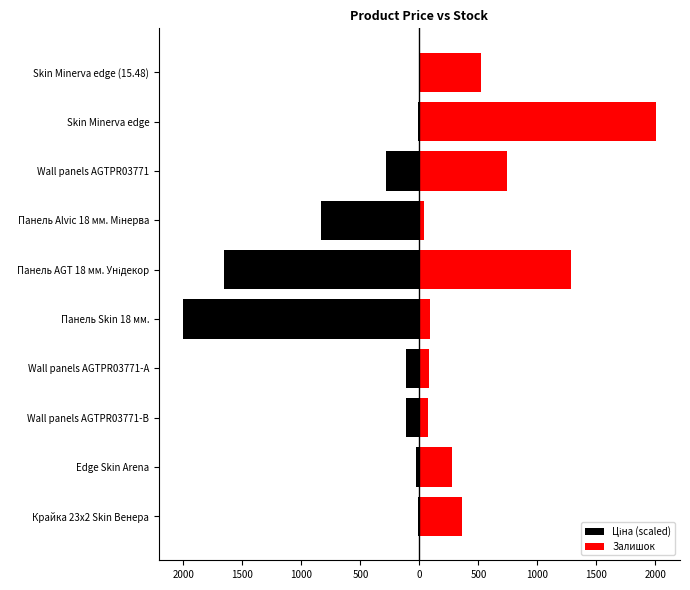

Reading left to right, list all the values displayed in this chart.

Ціна (scaled): -8.7	-30.1	-117.1	-110.1	-2007.0	-1654.4	-834.3	-282.0	-8.4	-4.2
Залишок: 360.0	275.0	71.0	81.0	86.0	1282.0	40.0	742.0	2007.0	518.0